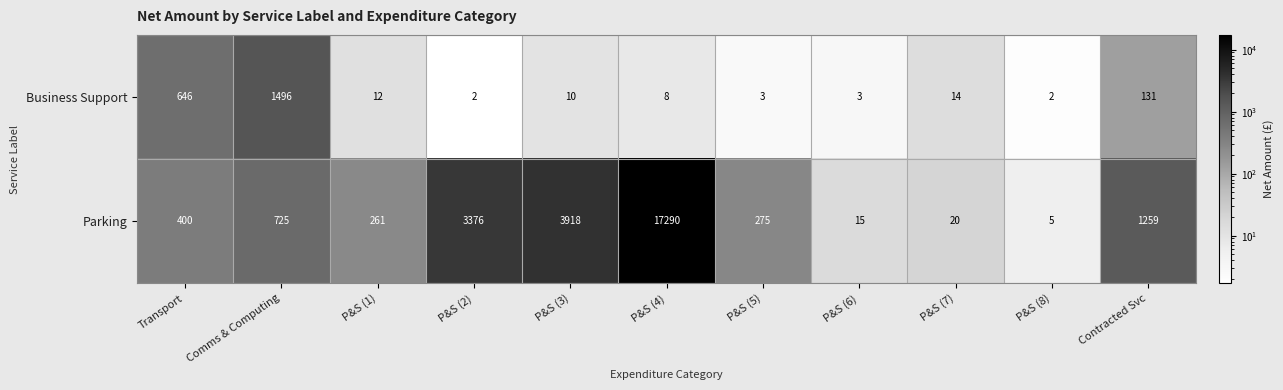

At P&S (4), list the series in order from largest to smallest.

Parking, Business Support